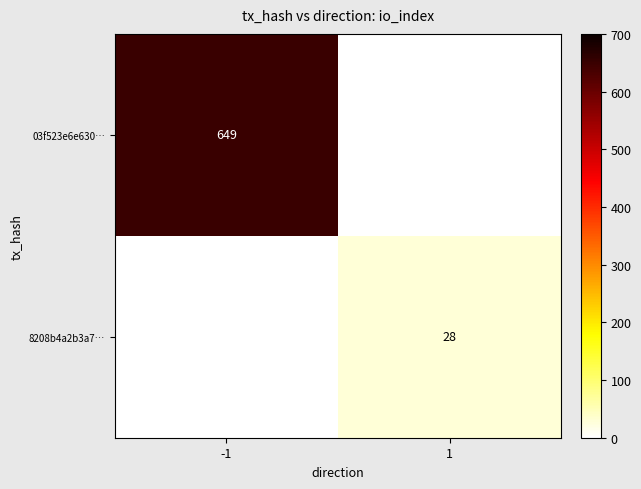

True or false: 8208b4a2b3a7… has a value of 41 at 1.

False